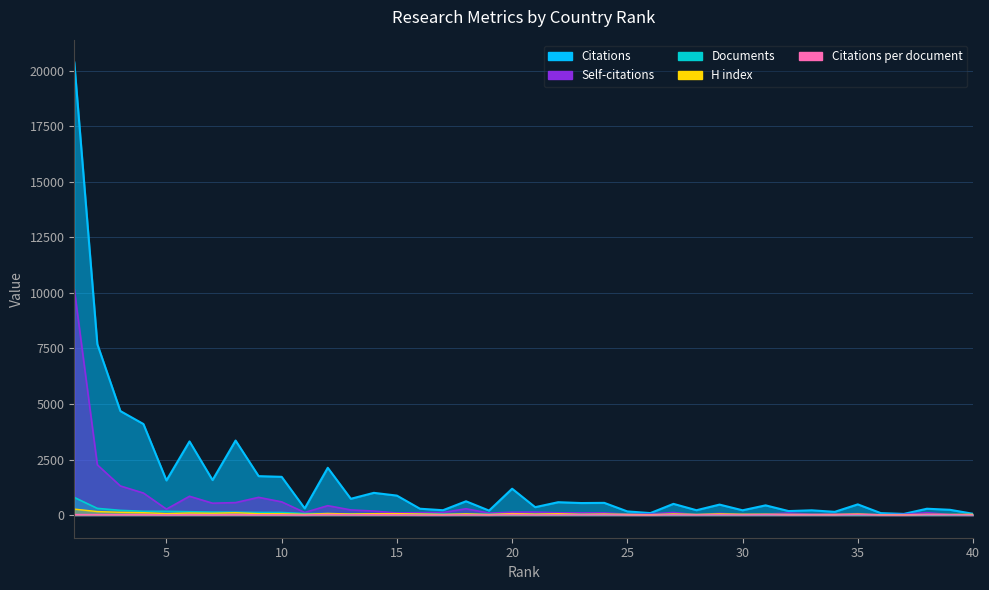

What value does the Self-citations series have at 16?

109